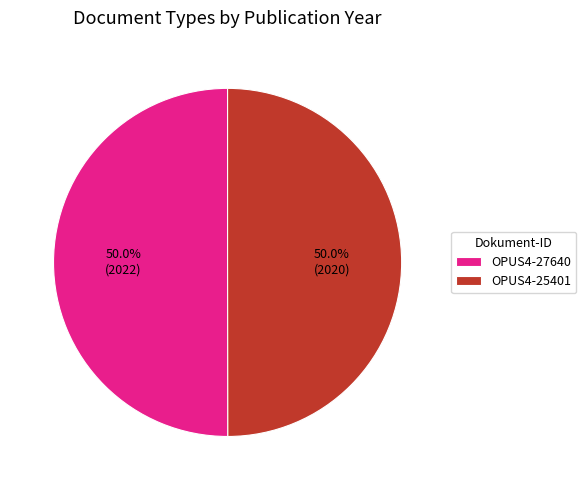

Approximately how many times larger is the value at OPUS4-25401 compared to OPUS4-27640?

1.0